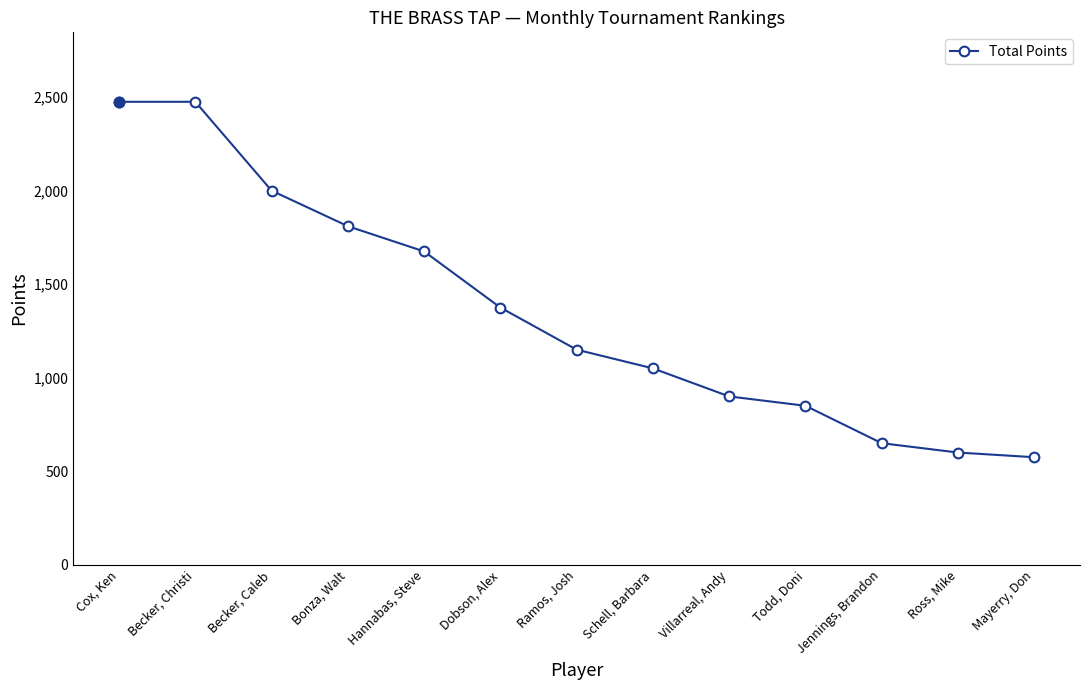

How many lines are shown in the chart?

1